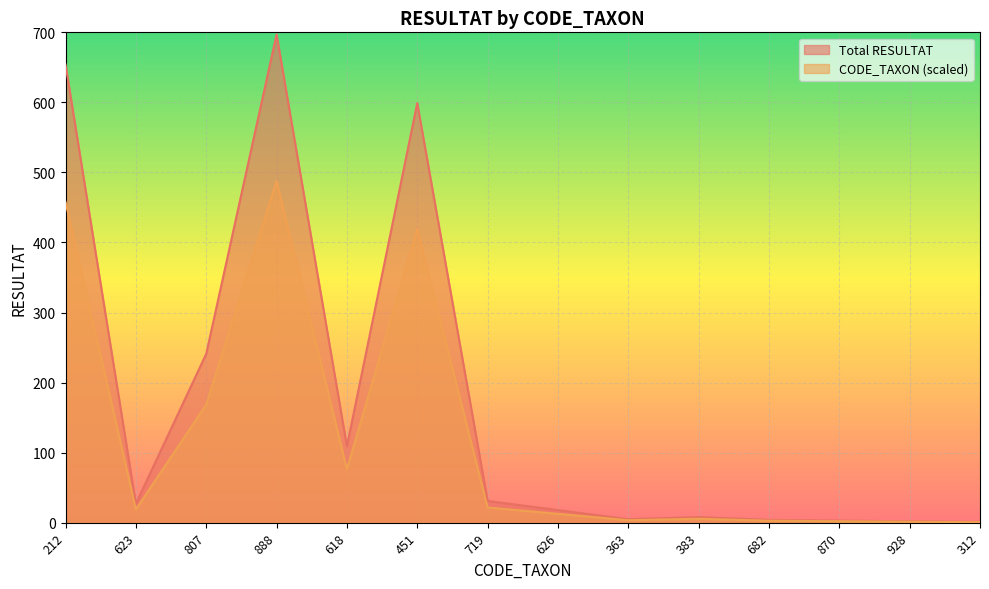

What position from the left is 888?

4